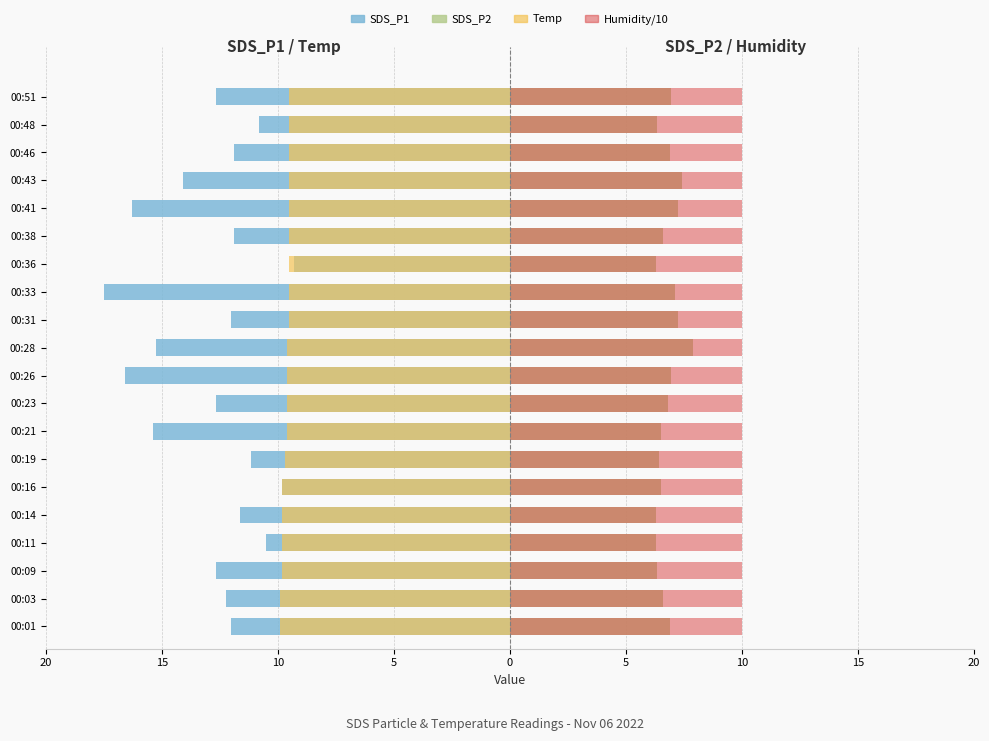

How many bars are there in each group?

4